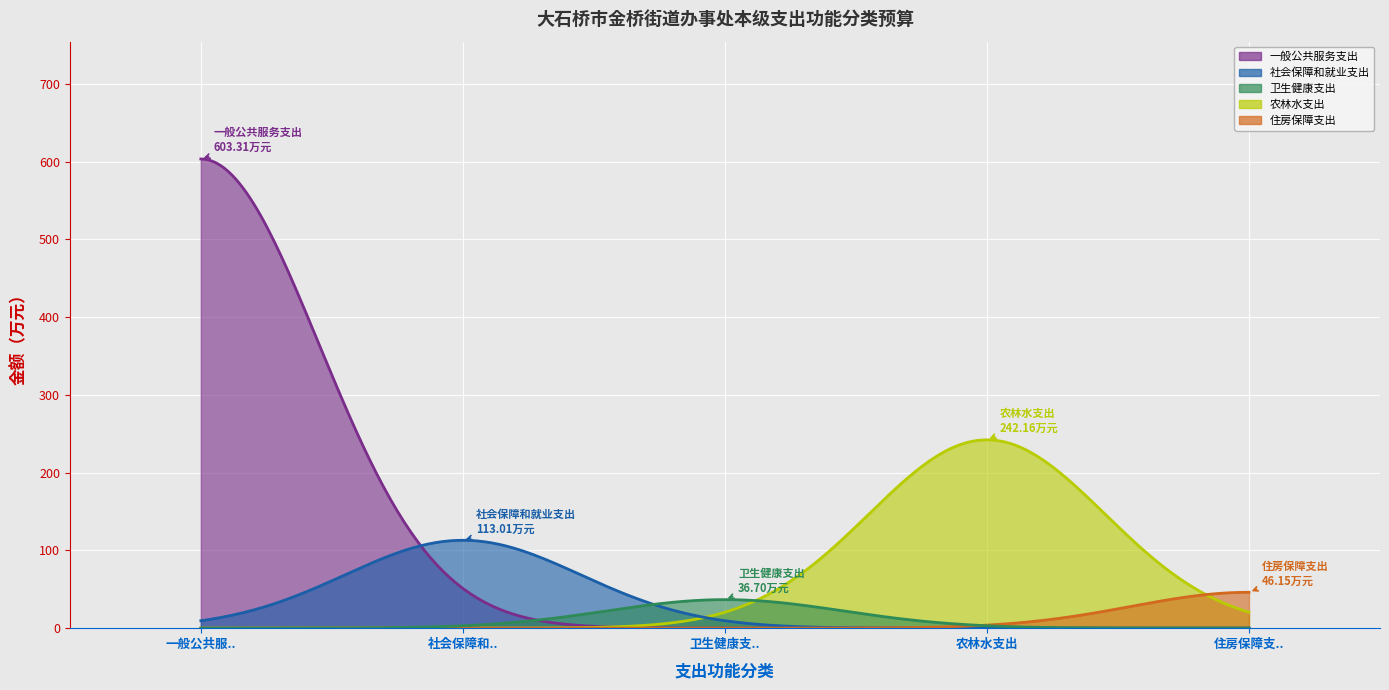

Between 农林水支出 and 一般公共服务支出, which is larger?

一般公共服务支出